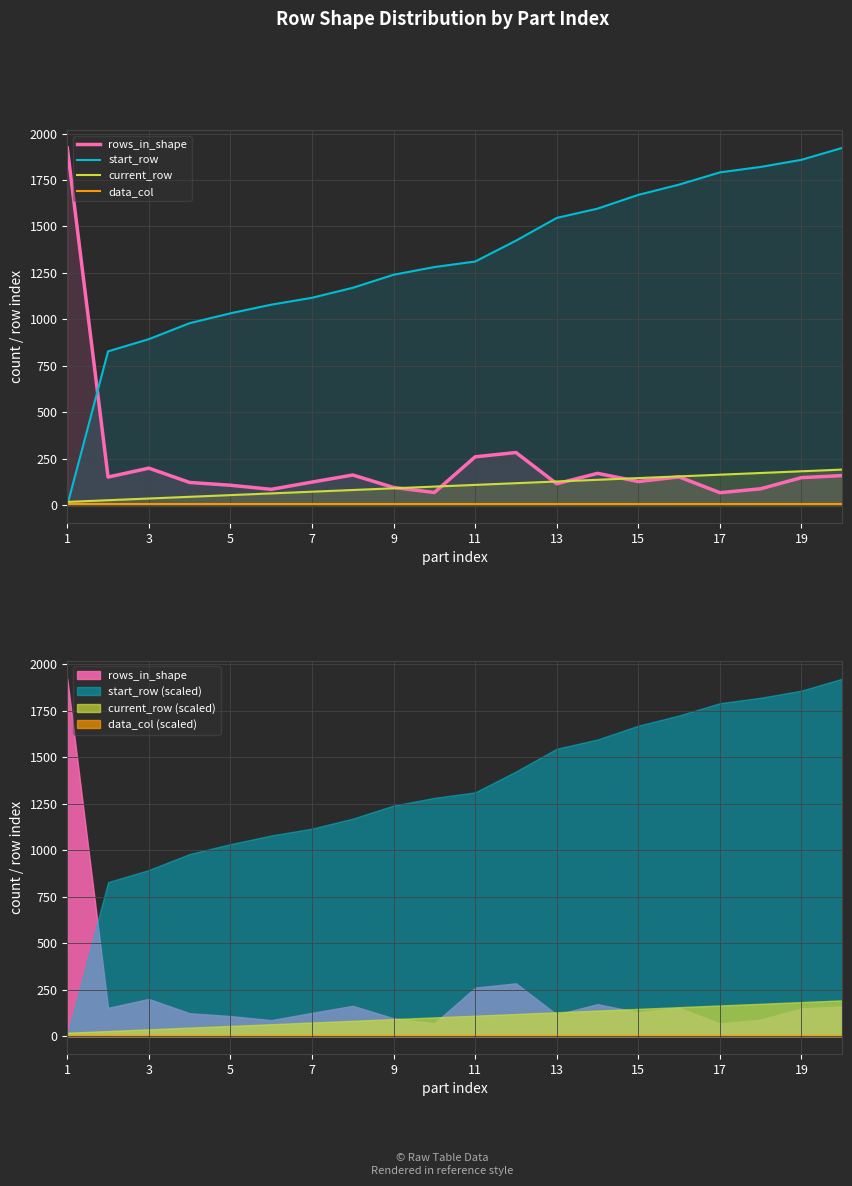

Rank the series at 7 from lowest to highest value.

data_col, current_row, rows_in_shape, start_row